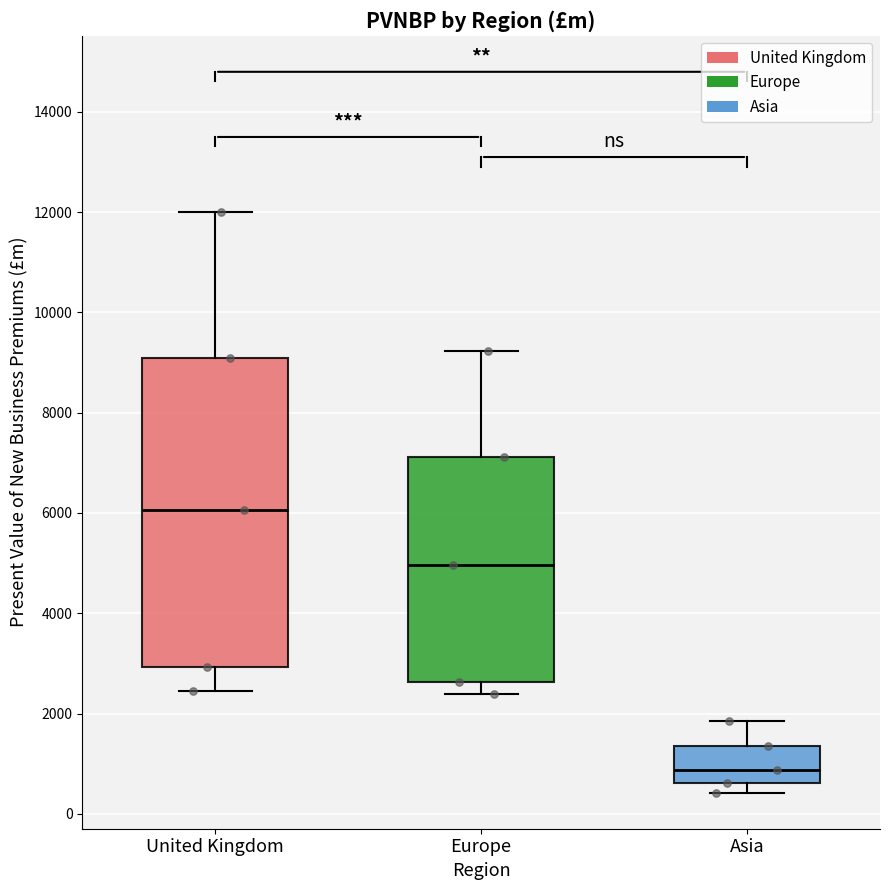

Which box is the tallest, from its lower edge to its upper edge?

United Kingdom